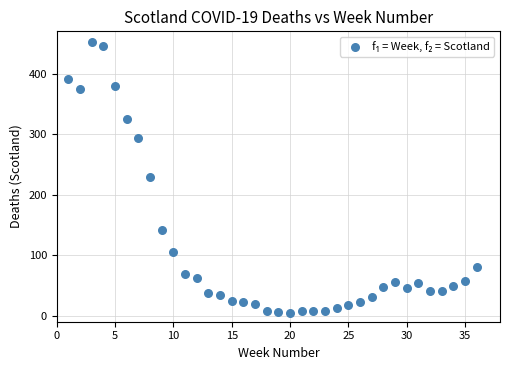

What is the range of Y values (max minus min)?

449